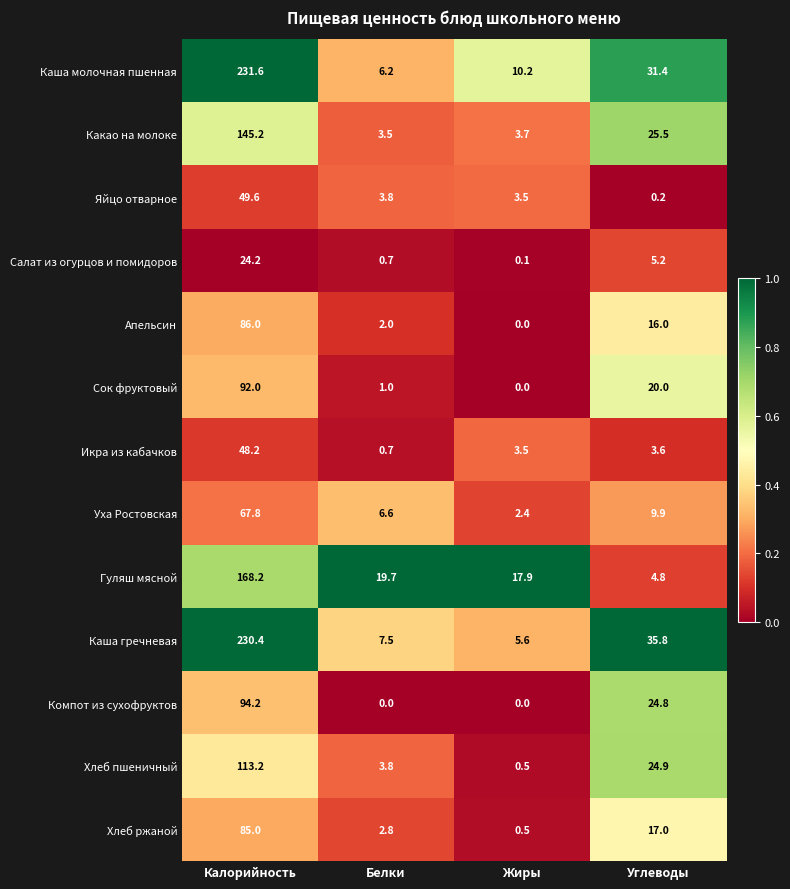

Rank the series by their maximum value, from highest to lowest.

Каша молочная пшенная, Каша гречневая, Гуляш мясной, Какао на молоке, Хлеб пшеничный, Компот из сухофруктов, Сок фруктовый, Апельсин, Хлеб ржаной, Уха Ростовская, Яйцо отварное, Икра из кабачков, Салат из огурцов и помидоров